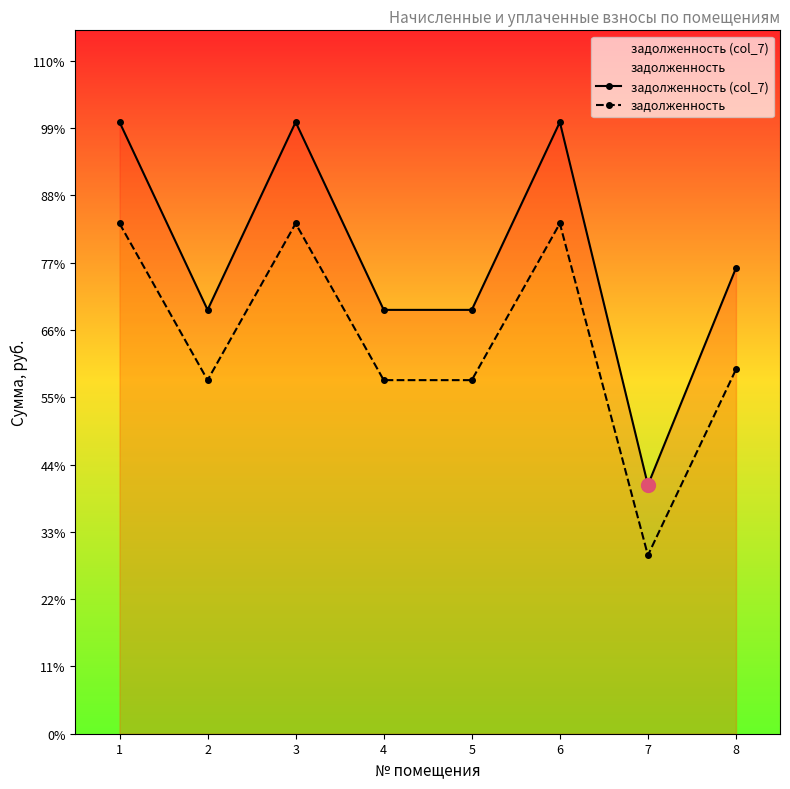

At which label does задолженность (col_7) first exceed 16334?

1